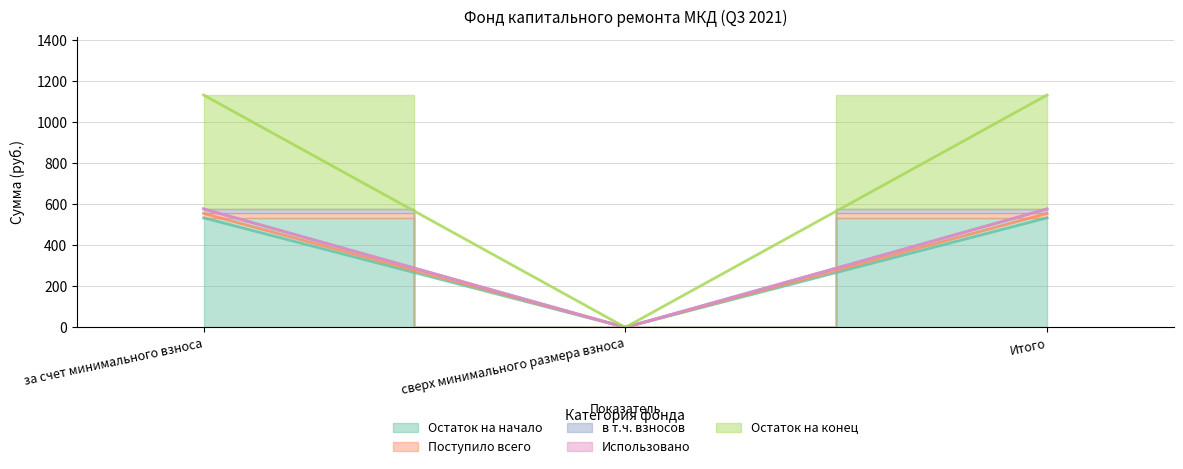

True or false: Остаток на конец has a value of 749.7 at Итого.

False